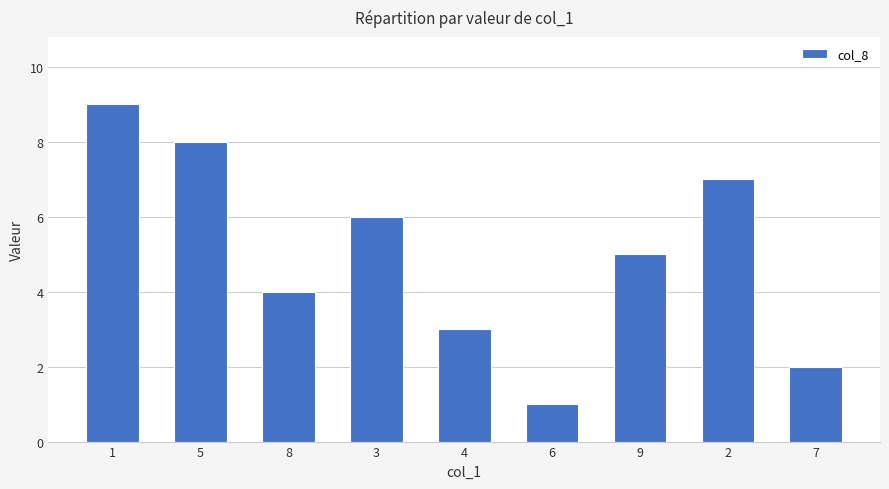

What is the label of the 1st bar from the right?

7